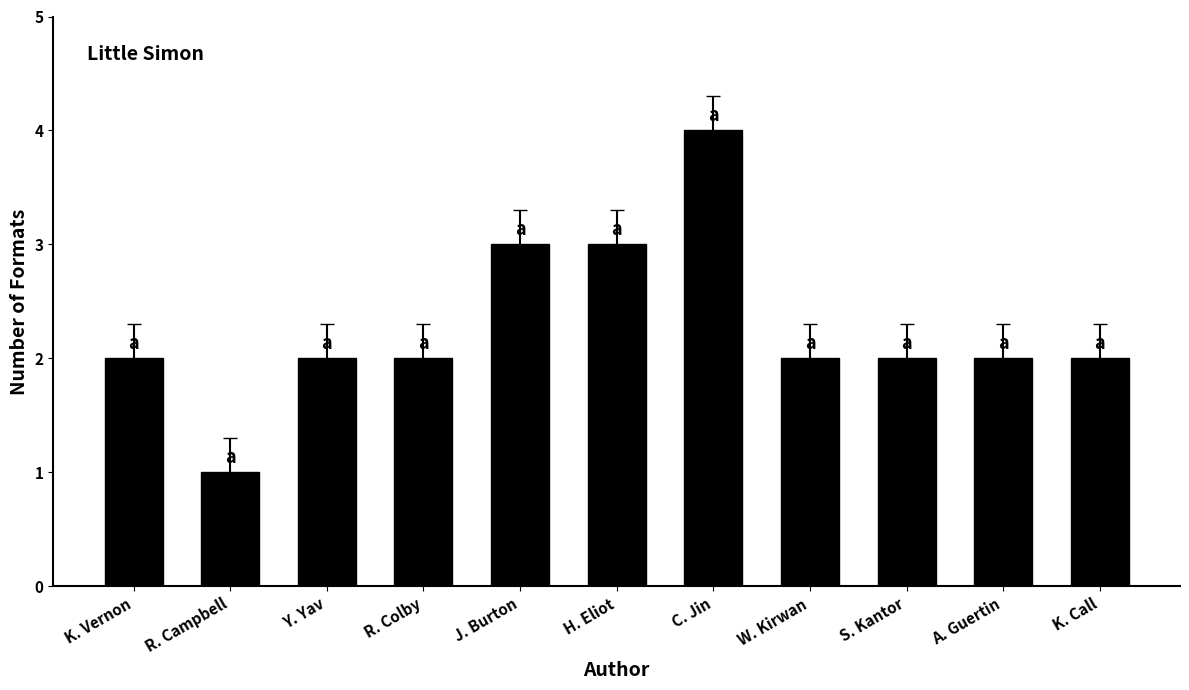

What is the sum of the values at A. Guertin and C. Jin?

6